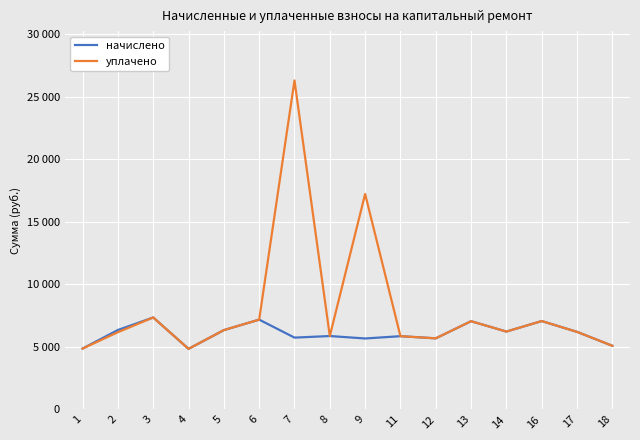

What are all the series names shown in the legend?

начислено, уплачено